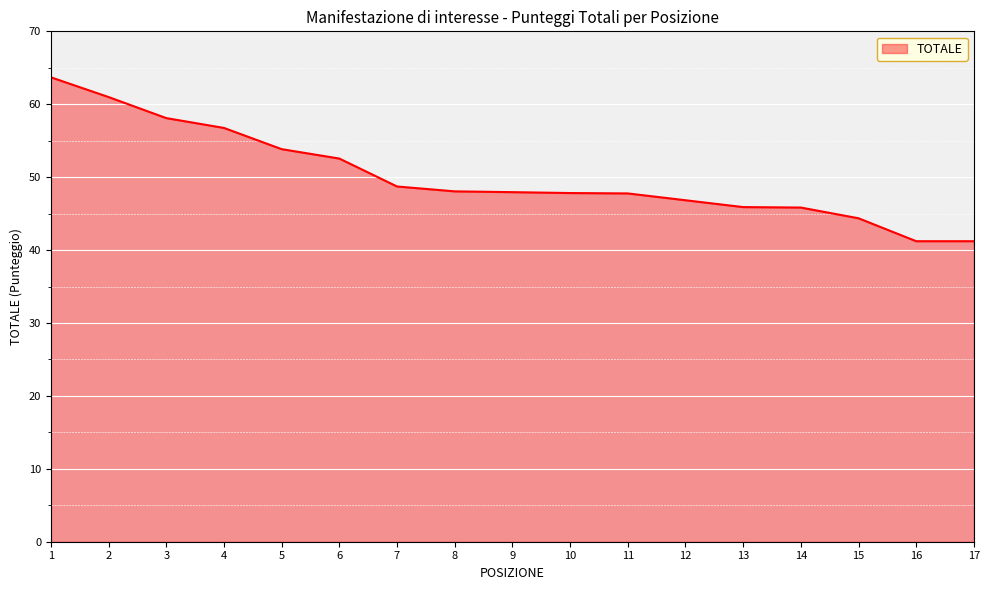

What is the sum of all values?

851.6